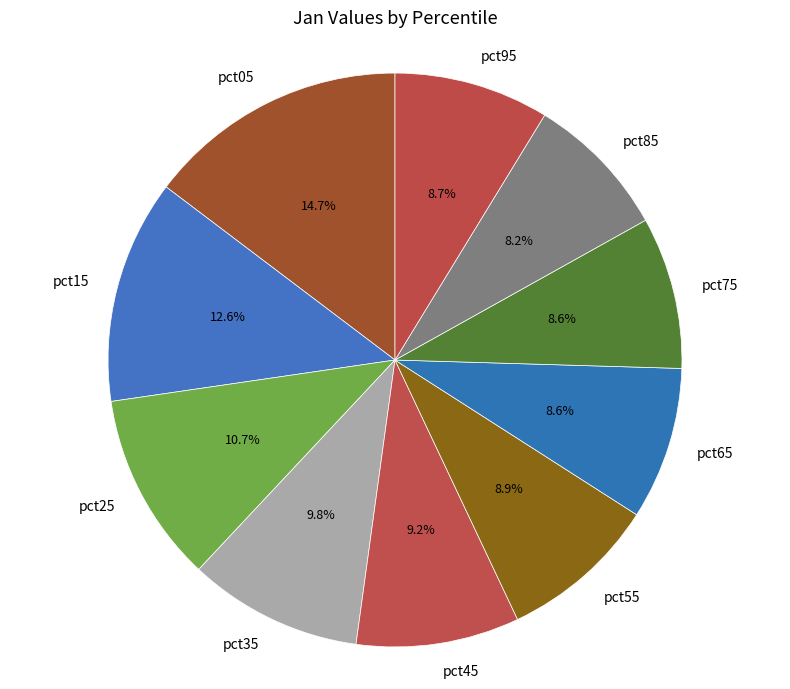

Is it true that pct65 is 1% of the pie?

False